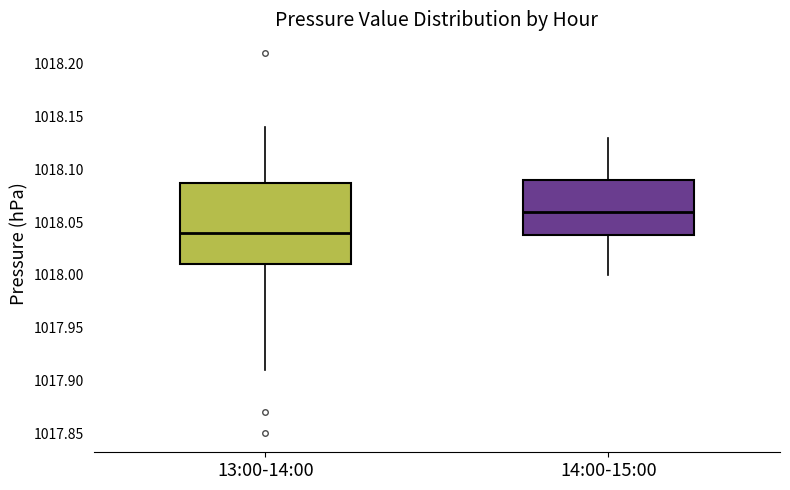

Reading left to right, read every box against the y-axis: the position of its median line, the range the box covers, and the ends of its whiskers. The values are not printed on the chart, so give them approximately, as read against the axis.

13:00-14:00: median 1018.04, box 1018.01 to 1018.09, whiskers 1017.91 to 1018.14
14:00-15:00: median 1018.06, box 1018.04 to 1018.09, whiskers 1018.00 to 1018.13